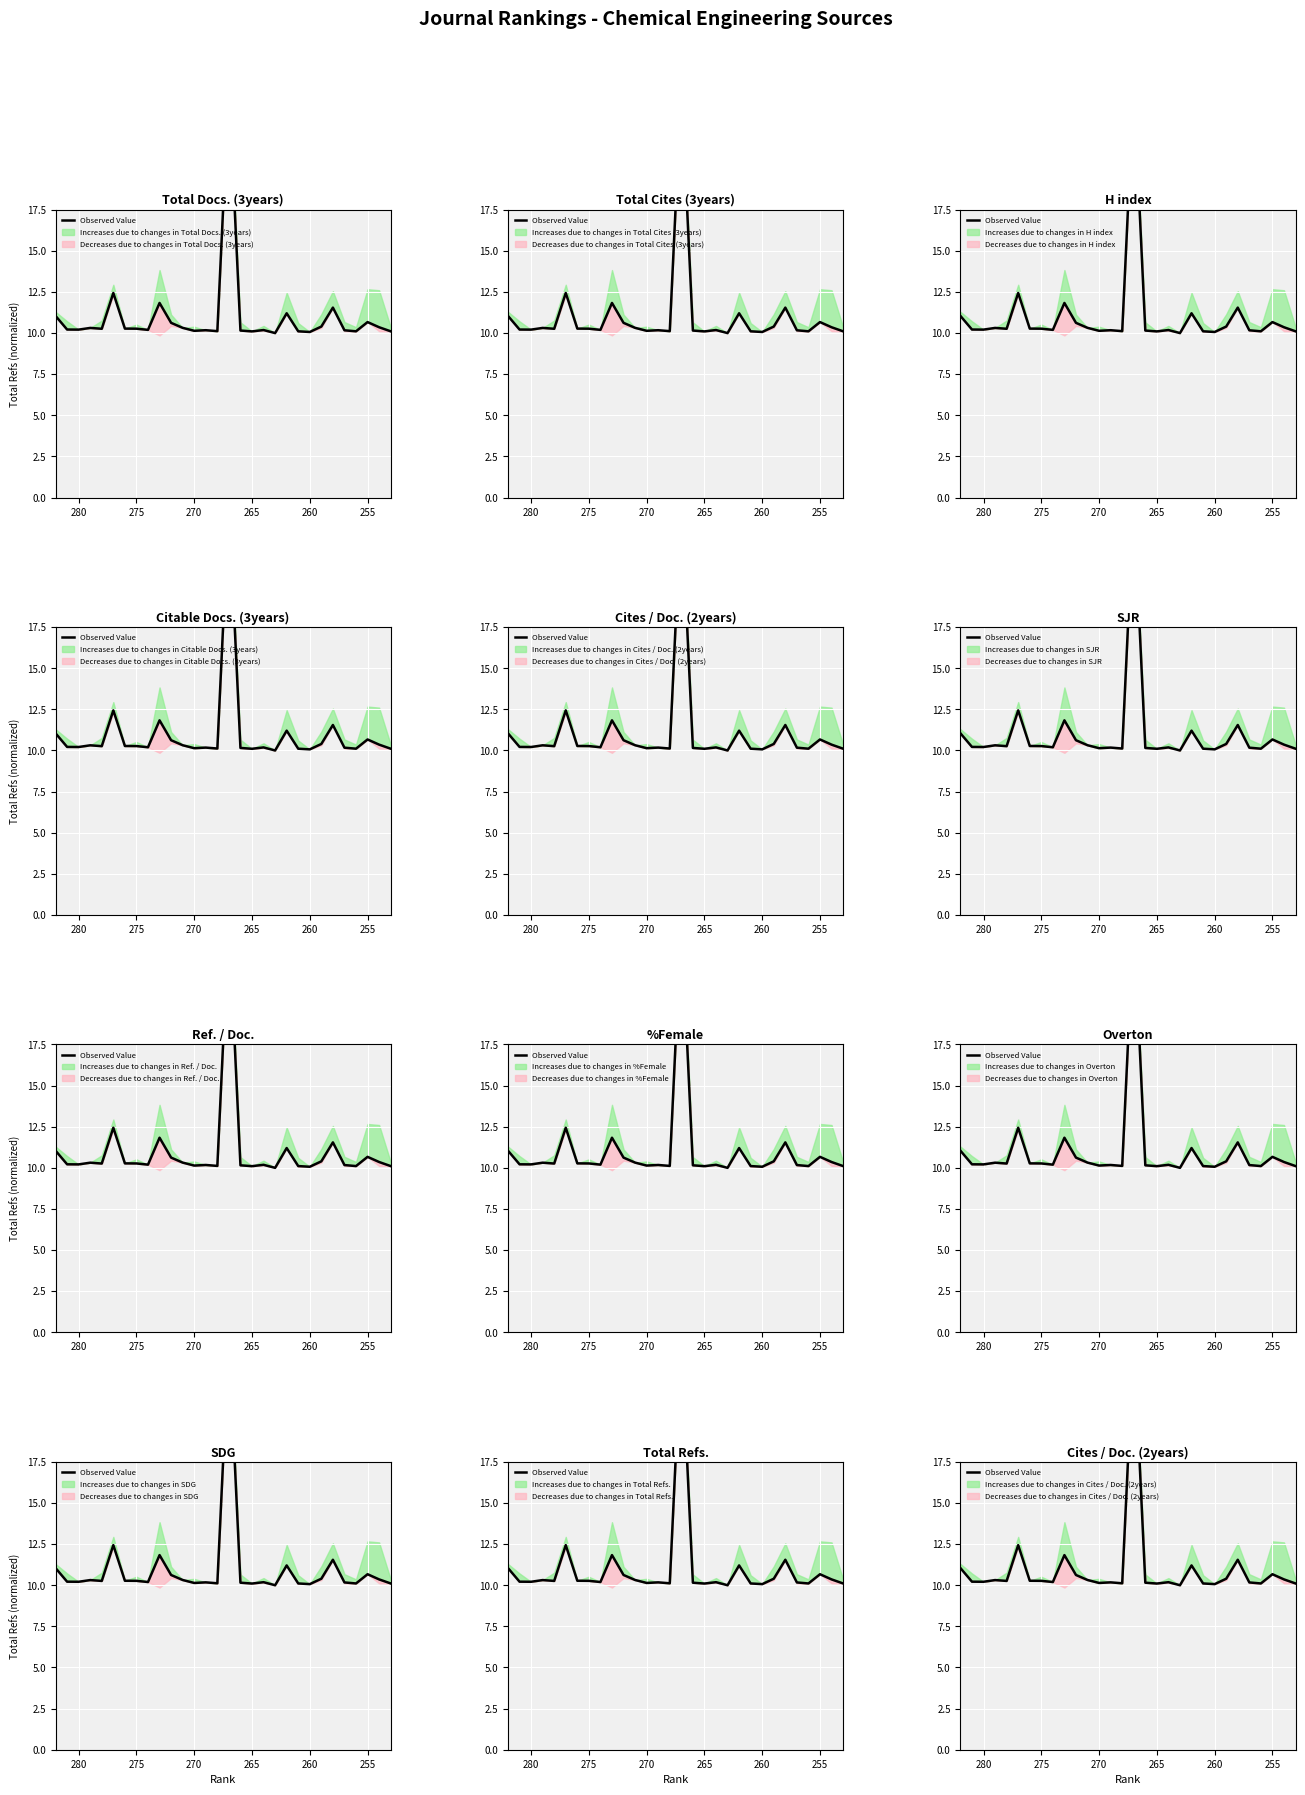

How many values exceed 10?

29